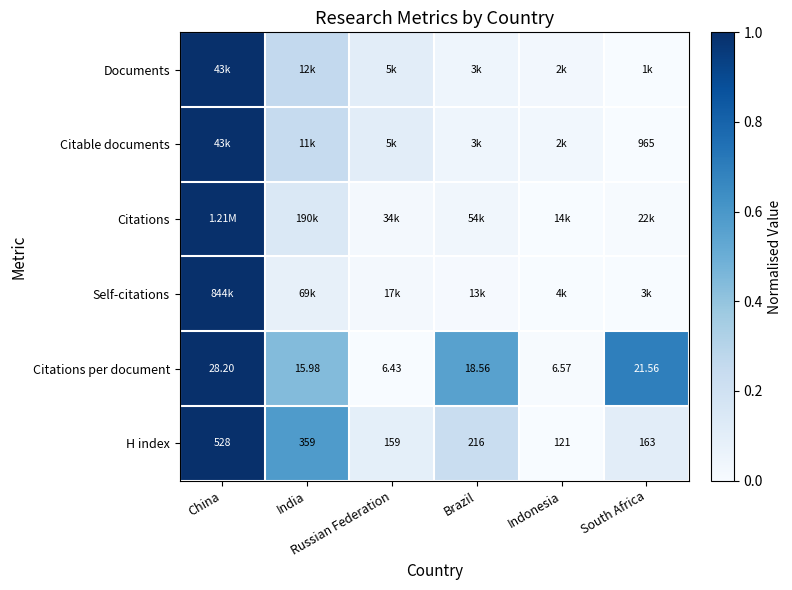

What is the spread (max minus min) of values at Brazil?

0.5